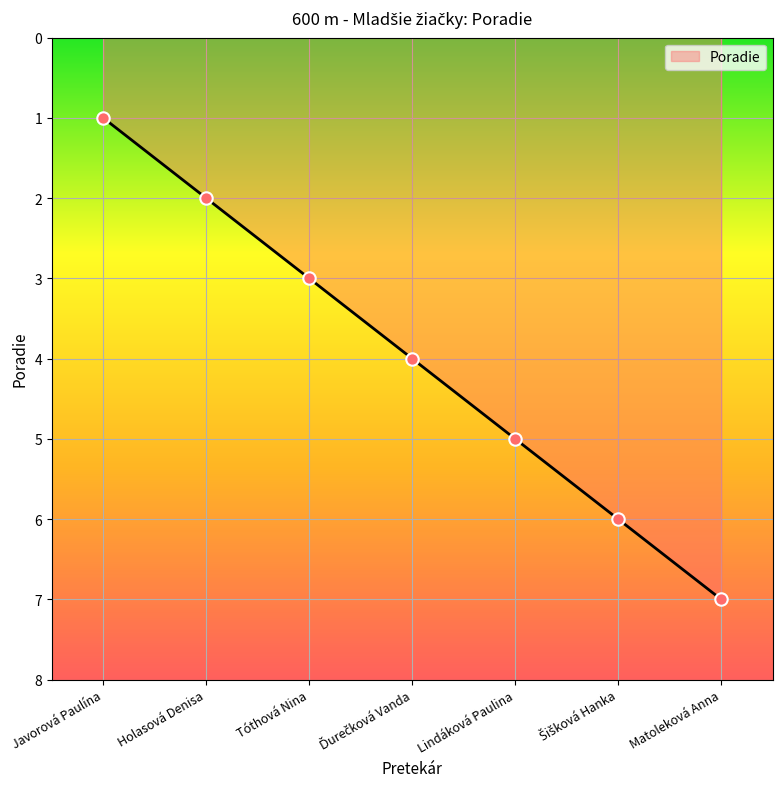

Between Javorová Paulína and Tóthová Nina, which is larger?

Tóthová Nina